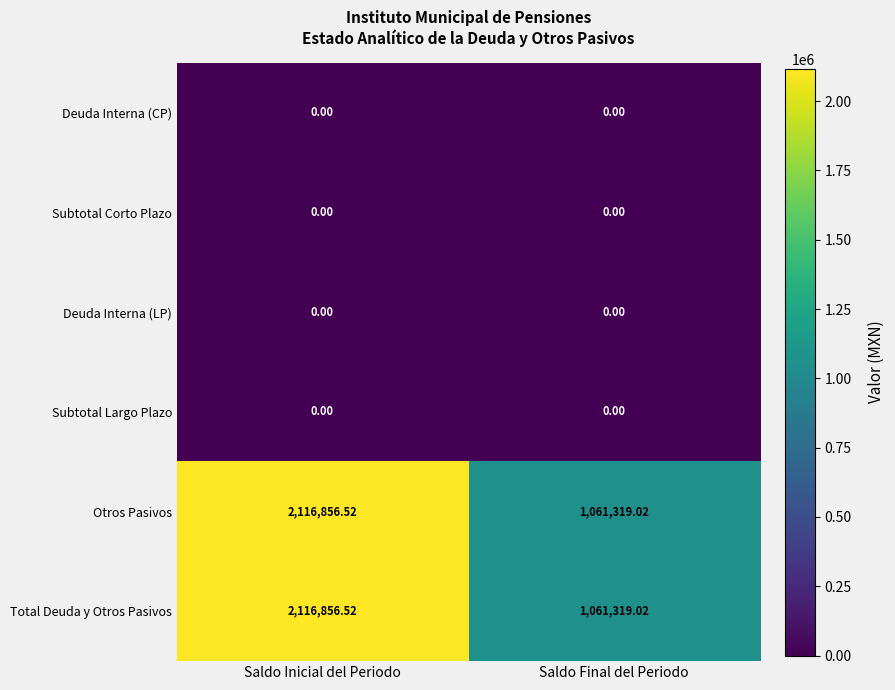

At which category is the sum across all series the highest?

Saldo Inicial del Periodo